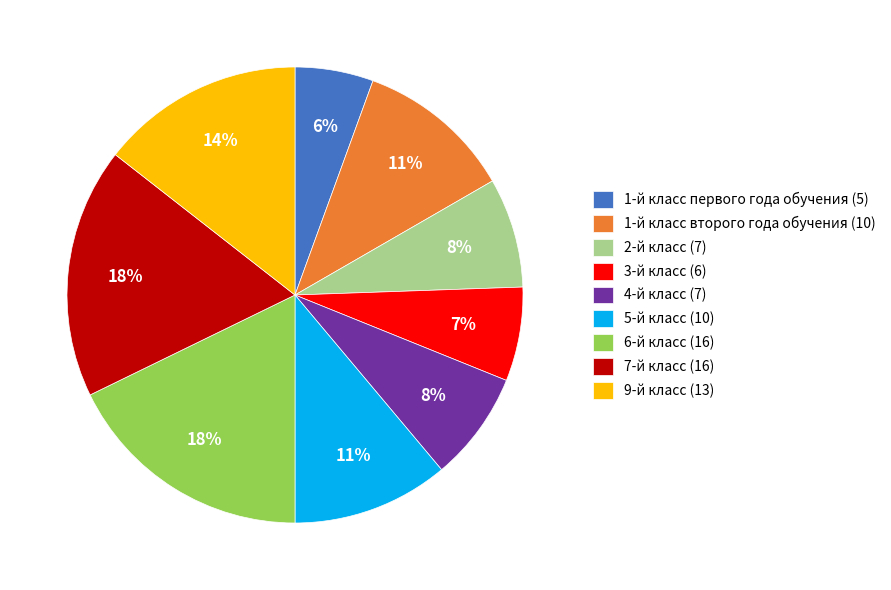

Combined, do 6-й класс (16) and 4-й класс (7) account for over 50%?

No